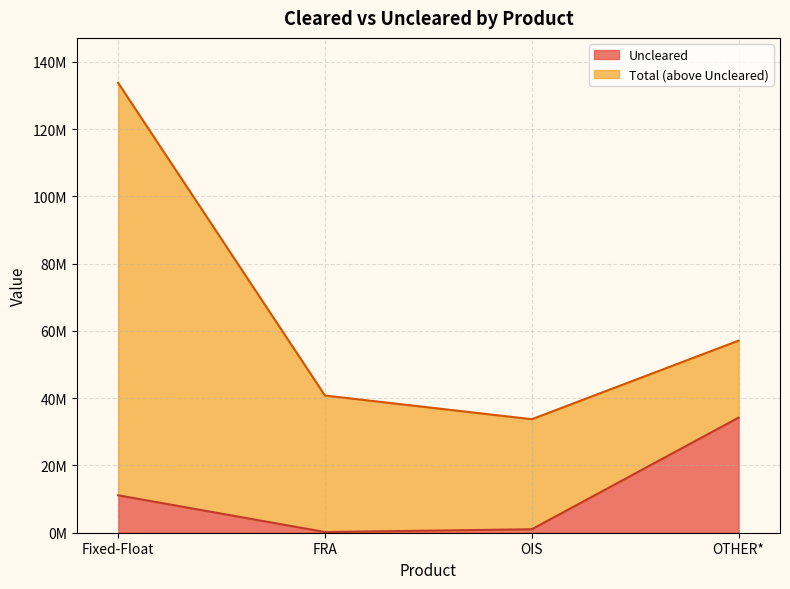

What is the average value of the Uncleared series?

11646086